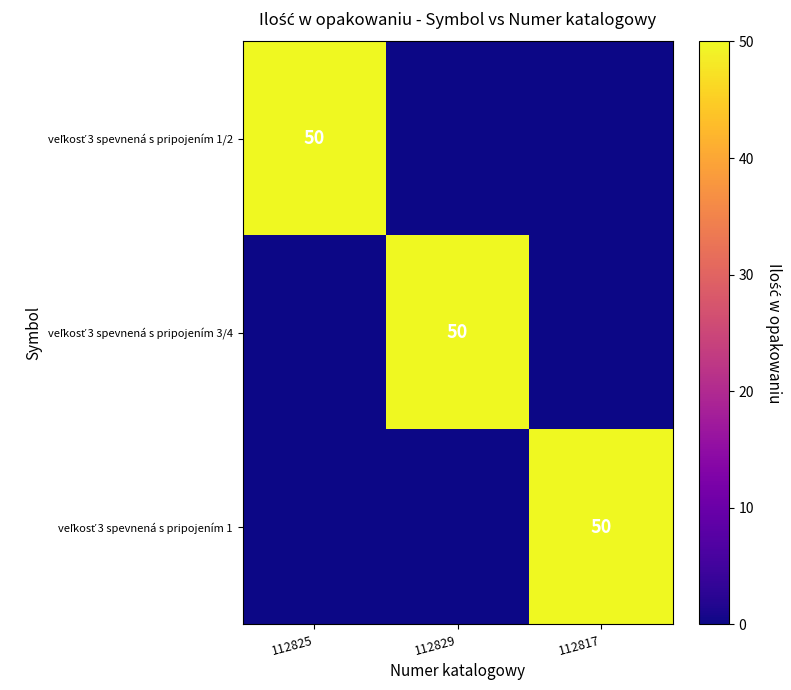

At 112817, list the series in order from largest to smallest.

veľkosť 3 spevnená s pripojením 1, veľkosť 3 spevnená s pripojením 1/2, veľkosť 3 spevnená s pripojením 3/4